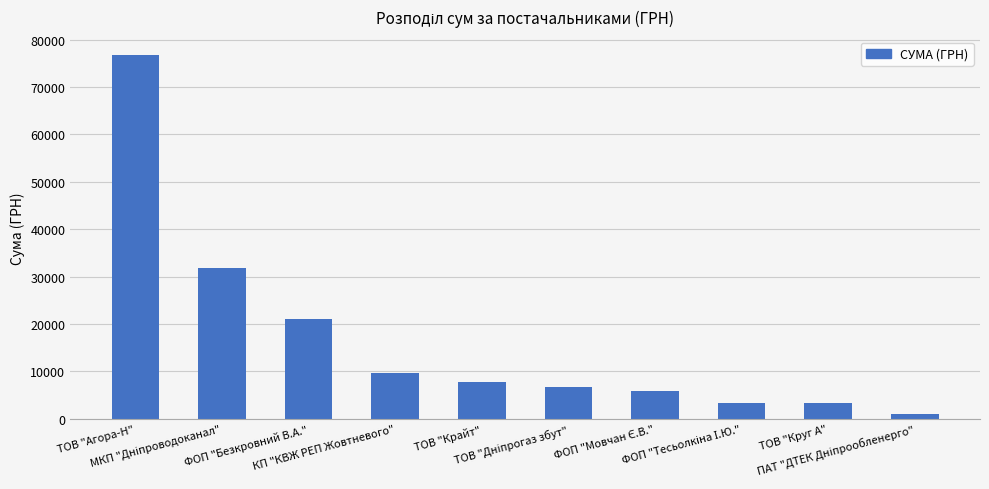

What is the minimum value shown in the chart?

955.0